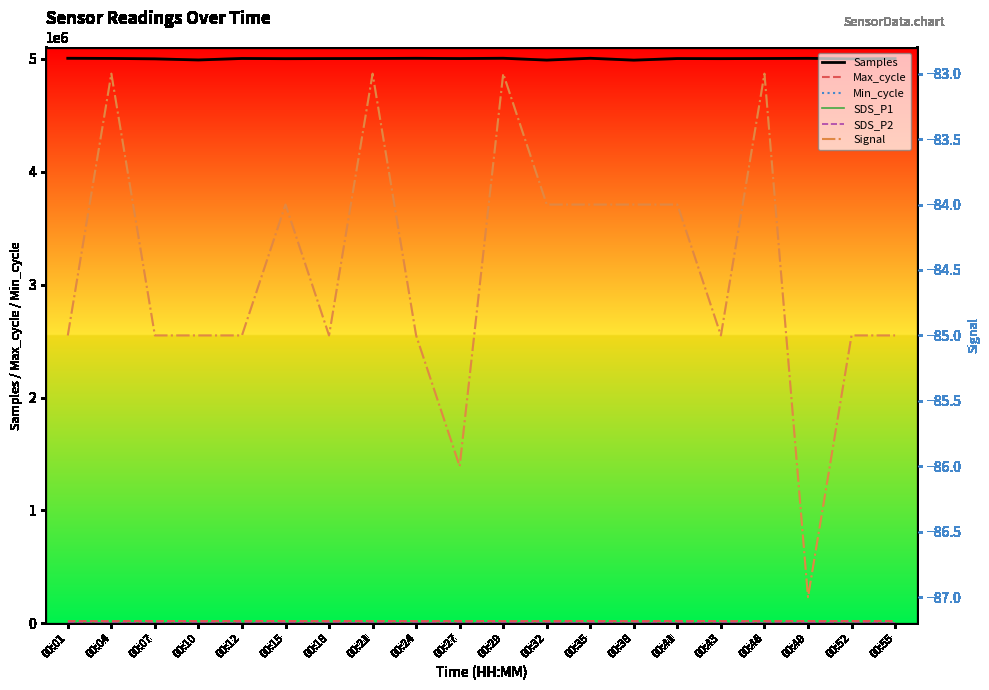

At how many categories does at least one series exceed 3930148?

20